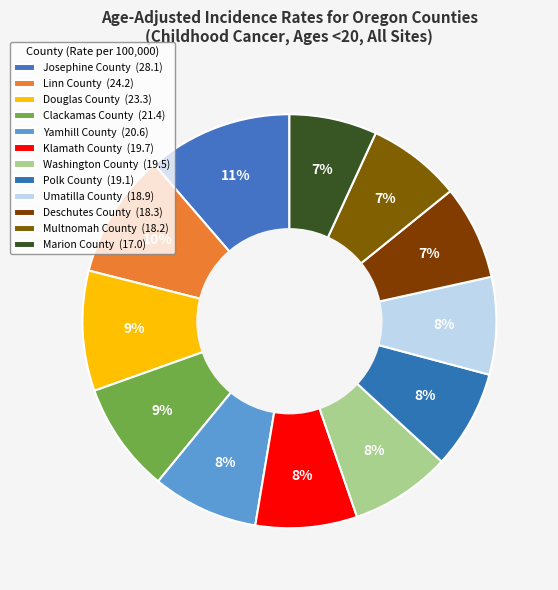

Rank the categories by value from lowest to highest.

Marion County, Multnomah County, Deschutes County, Umatilla County, Polk County, Washington County, Klamath County, Yamhill County, Clackamas County, Douglas County, Linn County, Josephine County